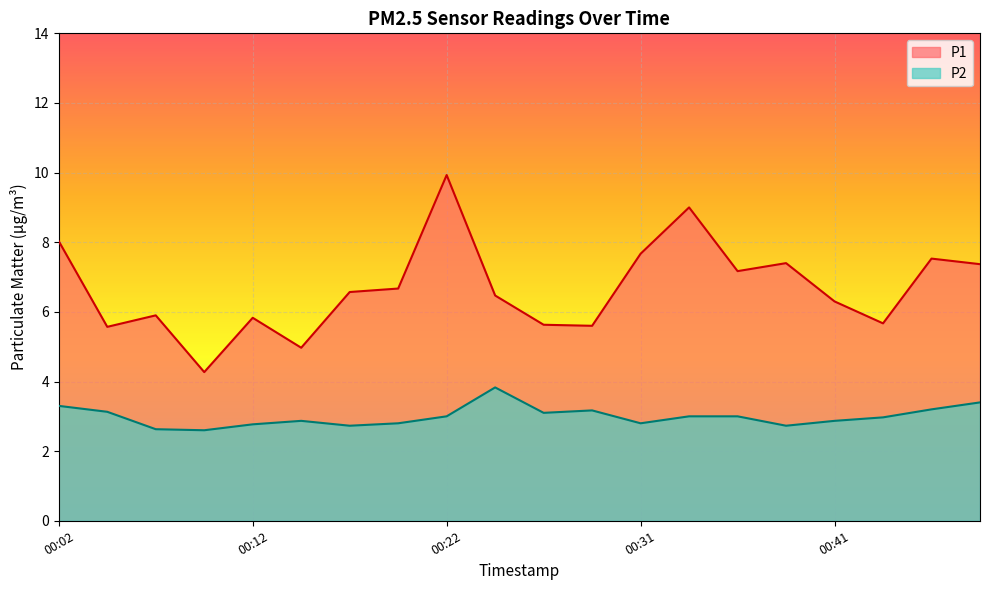

What is the minimum value shown in the chart?

2.6